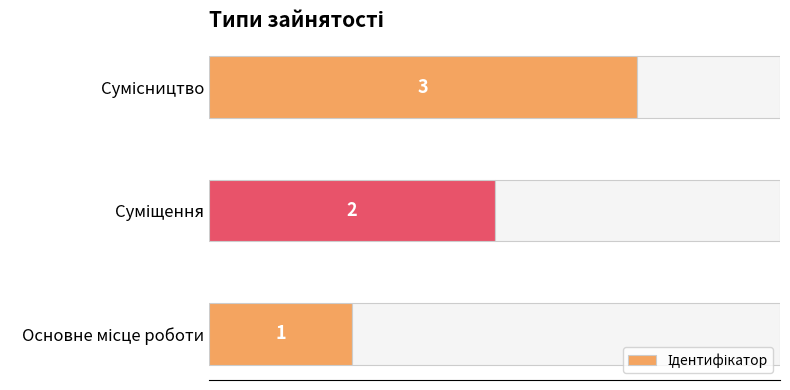

What is the change in value from Основне місце роботи to Сумісництво?

+2